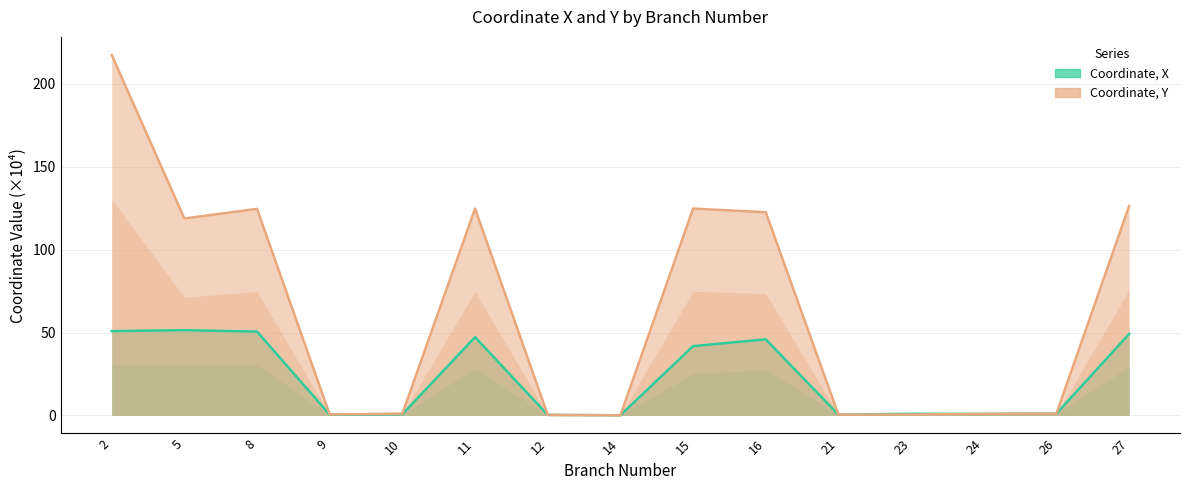

What are all the series names shown in the legend?

Coordinate, X, Coordinate, Y